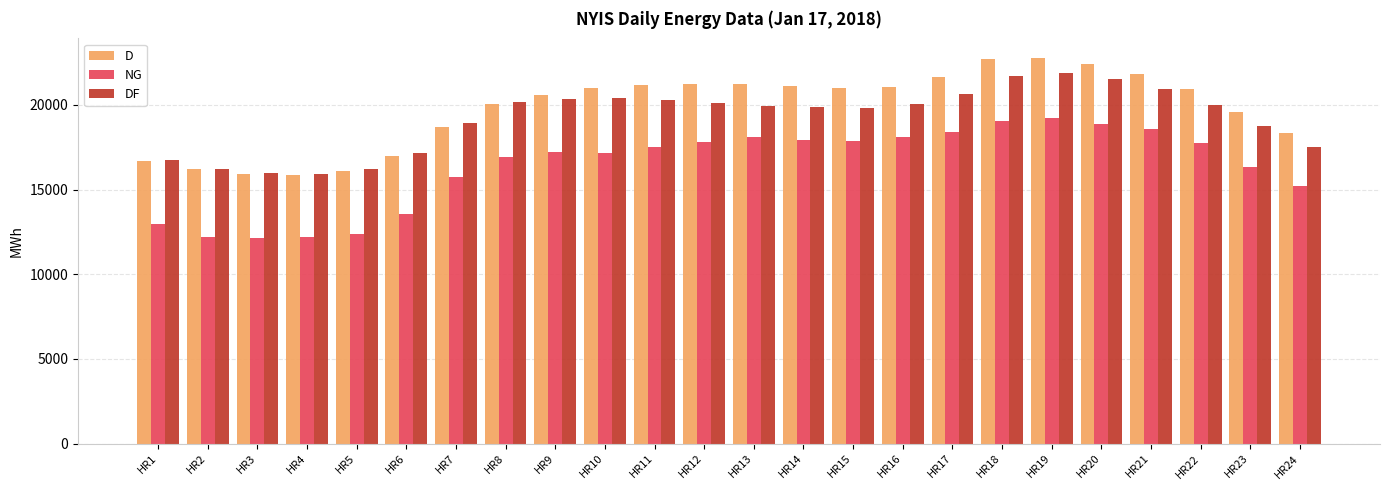

Read the NG value at HR21, to the nearest 10.

18590